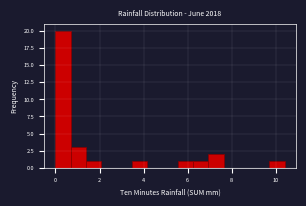

Read against the x-axis, roughly where is the centre of the tallest bar?

0.4